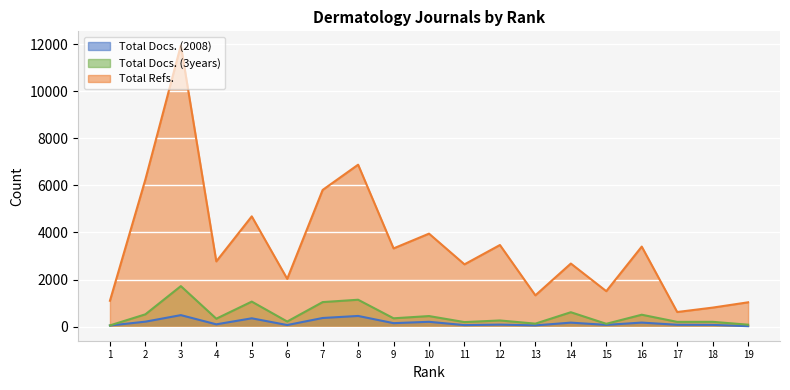

How many lines are shown in the chart?

3